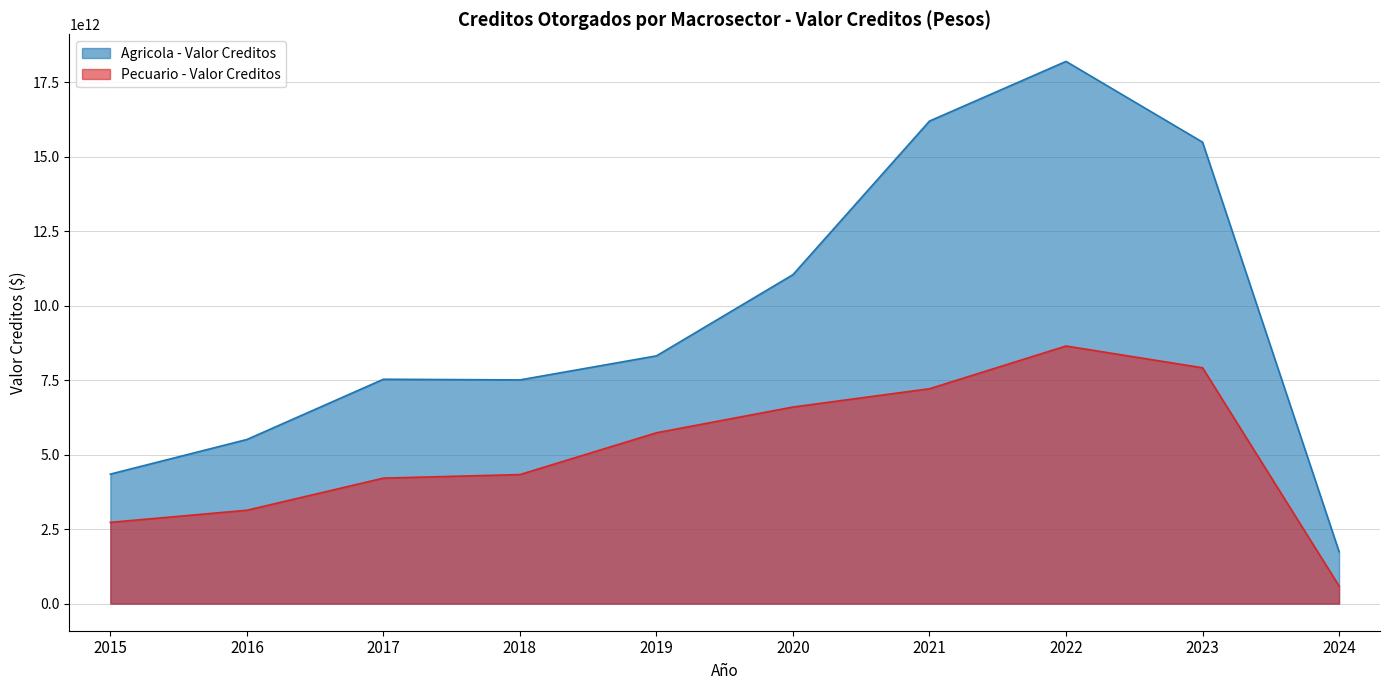

What is the difference between the highest and lowest values at 2017?

3317934726590